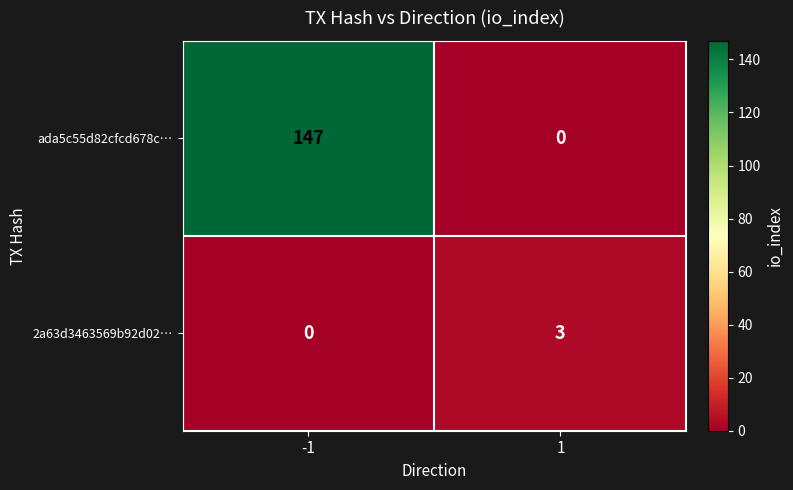

What is the maximum value for 2a63d3463569b92d02…?

3